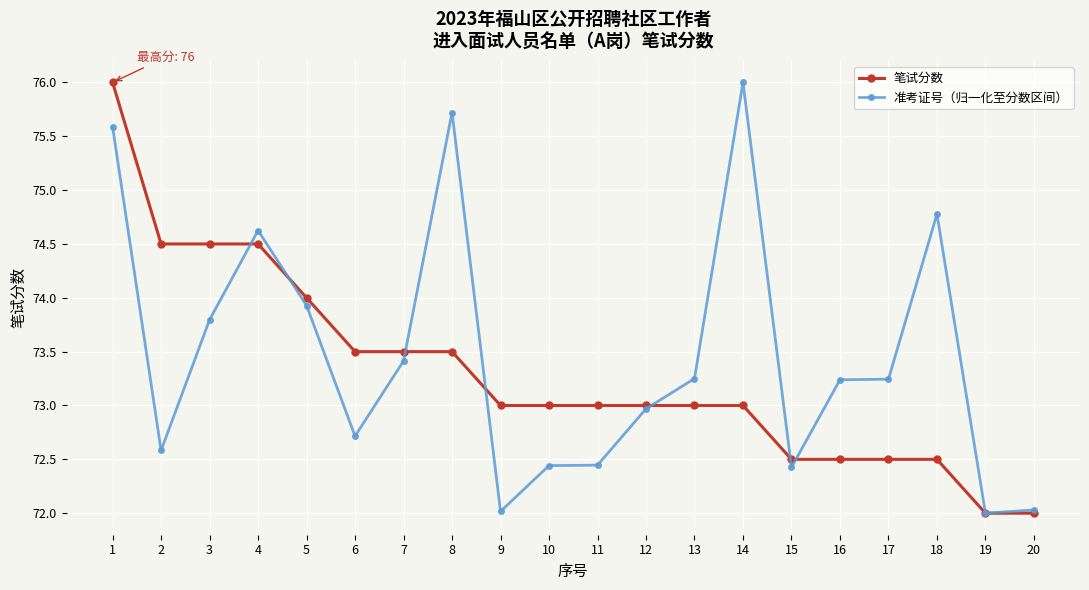

How many lines are shown in the chart?

2